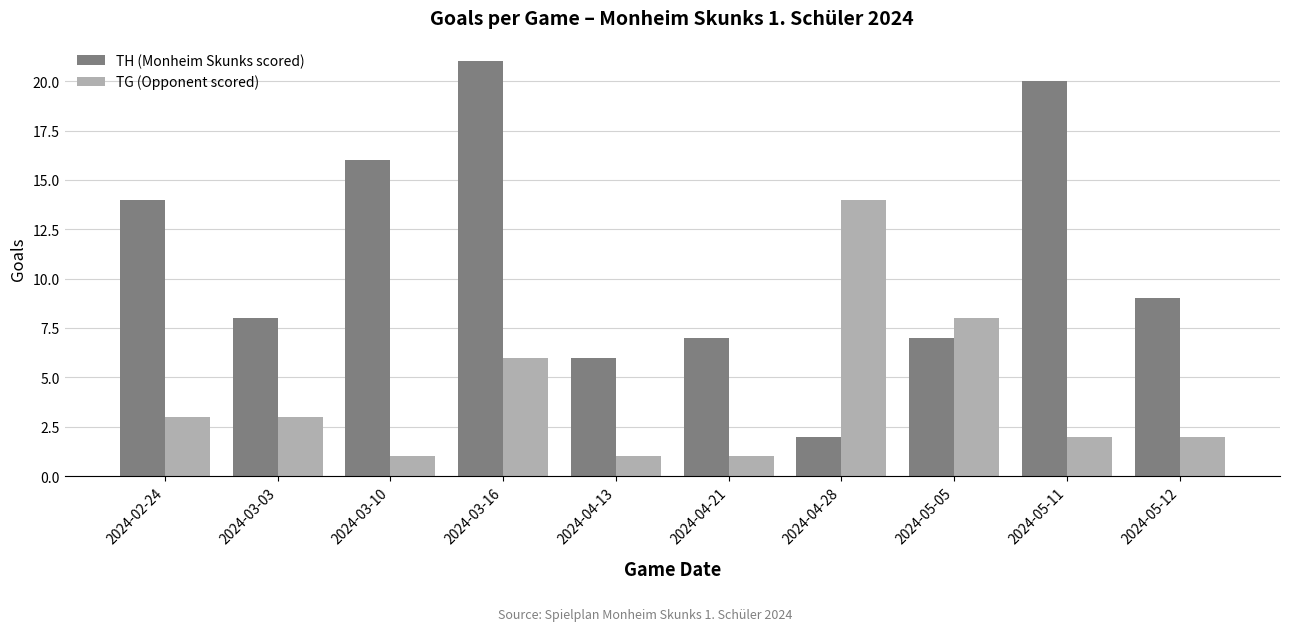

What position from the right is 2024-03-03?

9